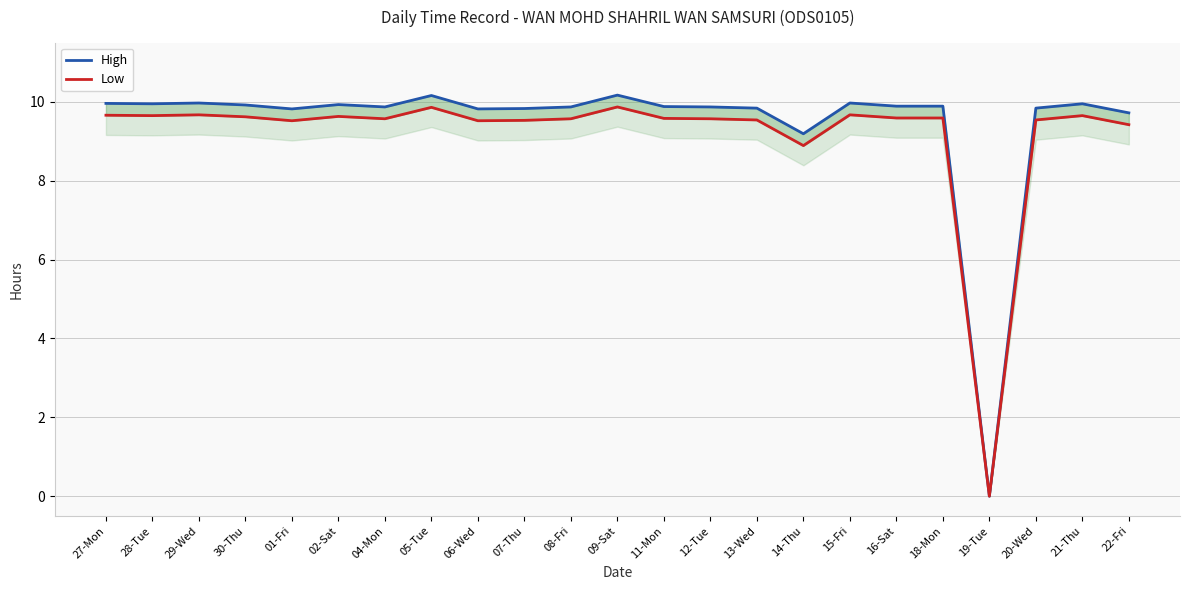

The High series shows 6.7 at 11-Mon. True or false?

False